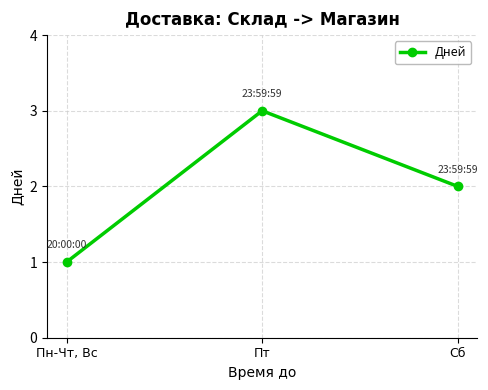

What is the sum of all values?

6